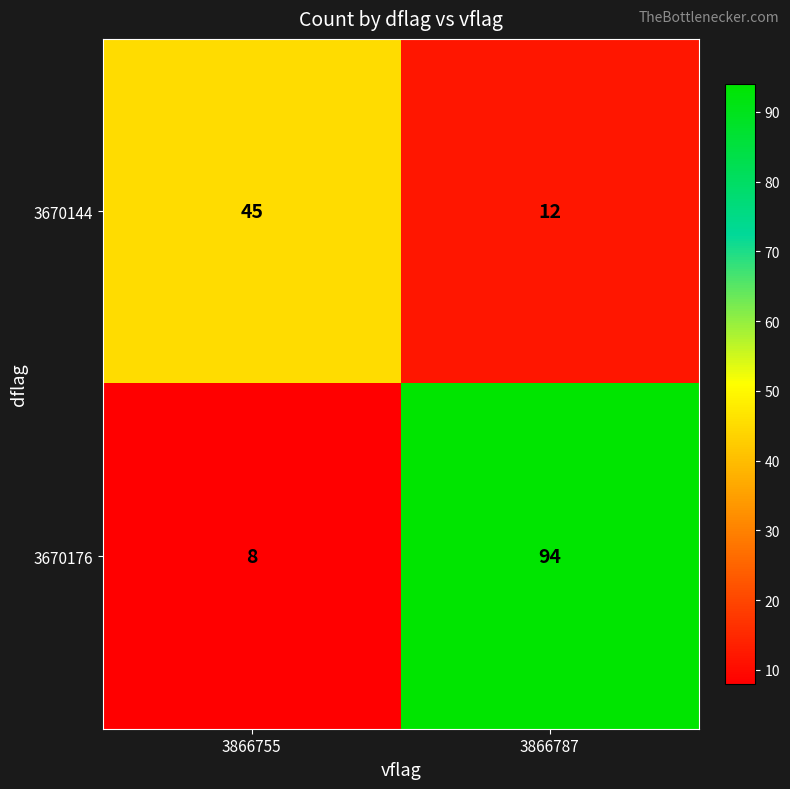

Between 3866755 and 3866787, which series saw the biggest shift?

3670176